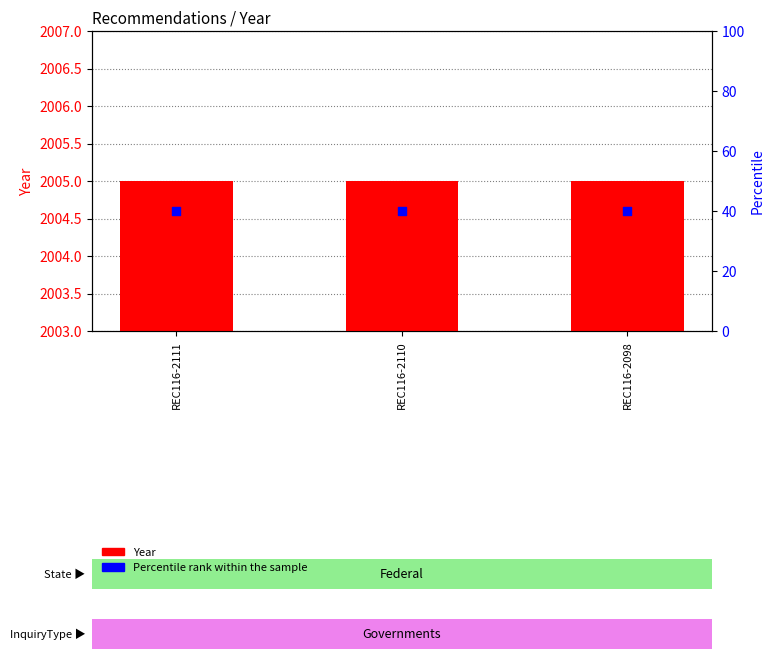

Which series has the widest spread of Y values?

Year